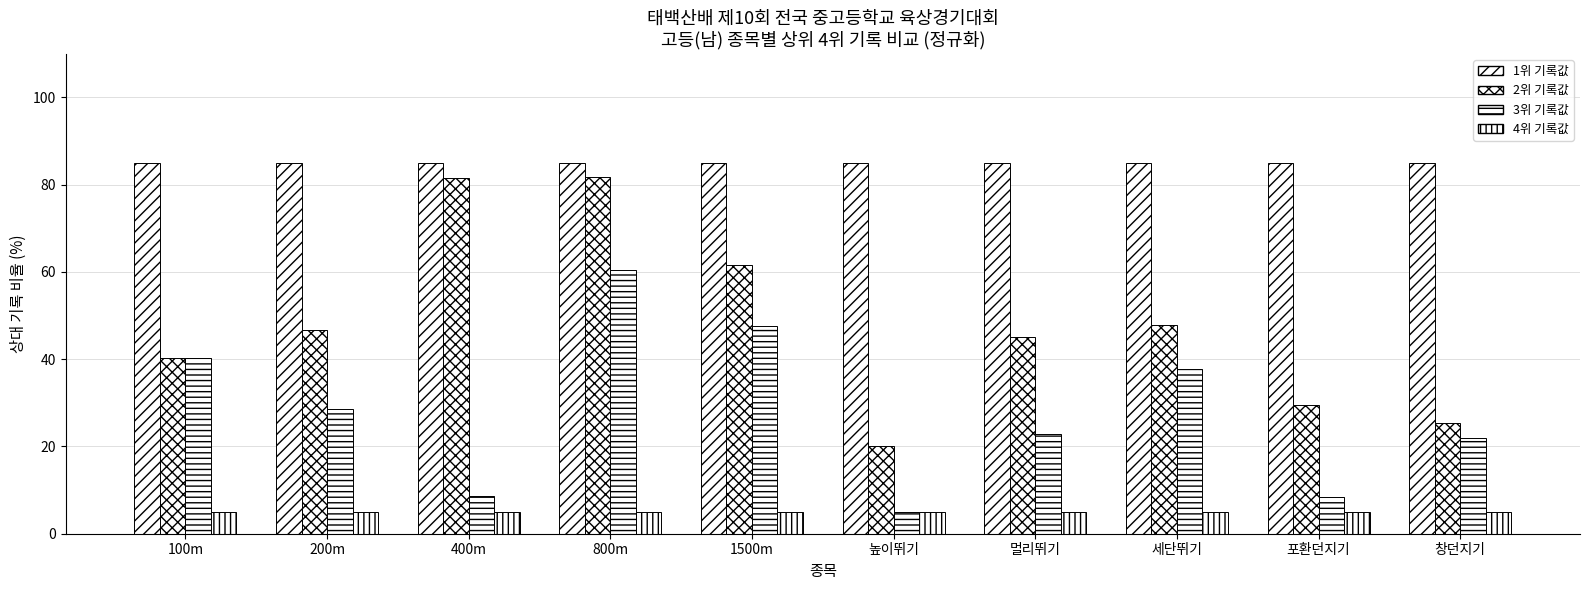

Reading left to right, extract all data points from this chart.

1위 기록값: 85.0	85.0	85.0	85.0	85.0	85.0	85.0	85.0	85.0	85.0
2위 기록값: 40.2	46.7	81.5	81.7	61.6	20.0	45.0	47.9	29.6	25.5
3위 기록값: 40.2	28.5	8.5	60.5	47.6	5.0	22.8	37.9	8.4	22.0
4위 기록값: 5.0	5.0	5.0	5.0	5.0	5.0	5.0	5.0	5.0	5.0